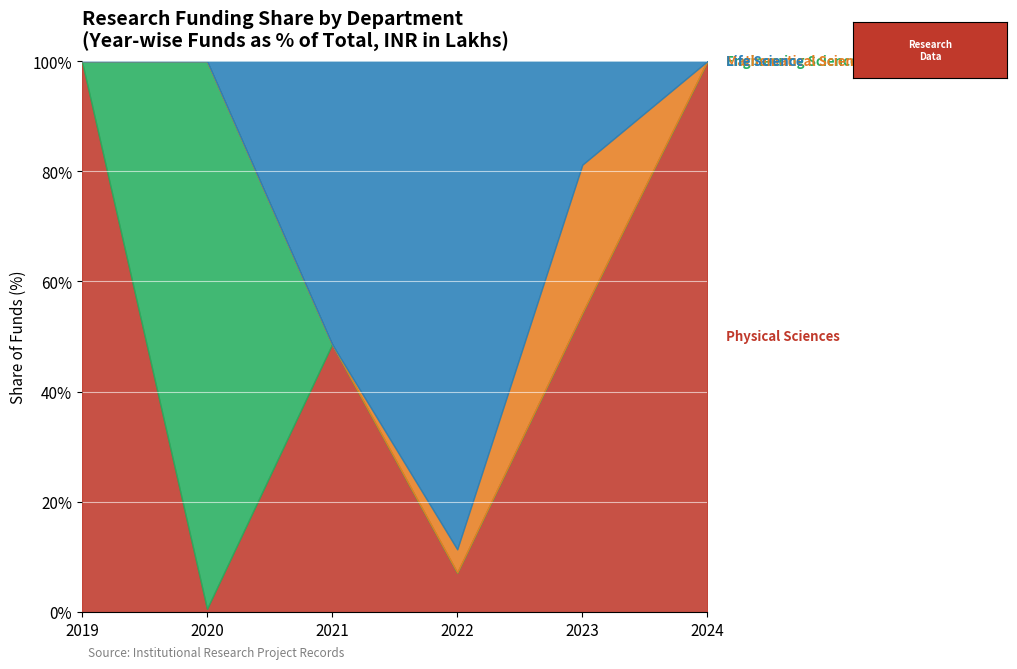

What is the total value across all series at 2022?

100.0